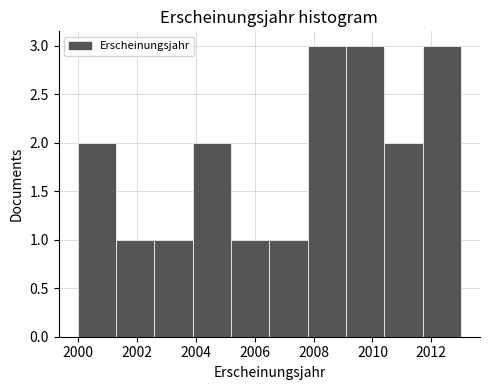

Reading left to right, transcribe this chart: for each bar, give the range it covers on the x-axis and its height. Neither the bar edges nor the heights are printed on the chart, so give them approximately, as read against the axes.

2000.0 to 2001.3: 2
2001.3 to 2002.6: 1
2002.6 to 2003.9: 1
2003.9 to 2005.2: 2
2005.2 to 2006.5: 1
2006.5 to 2007.8: 1
2007.8 to 2009.1: 3
2009.1 to 2010.4: 3
2010.4 to 2011.7: 2
2011.7 to 2013.0: 3